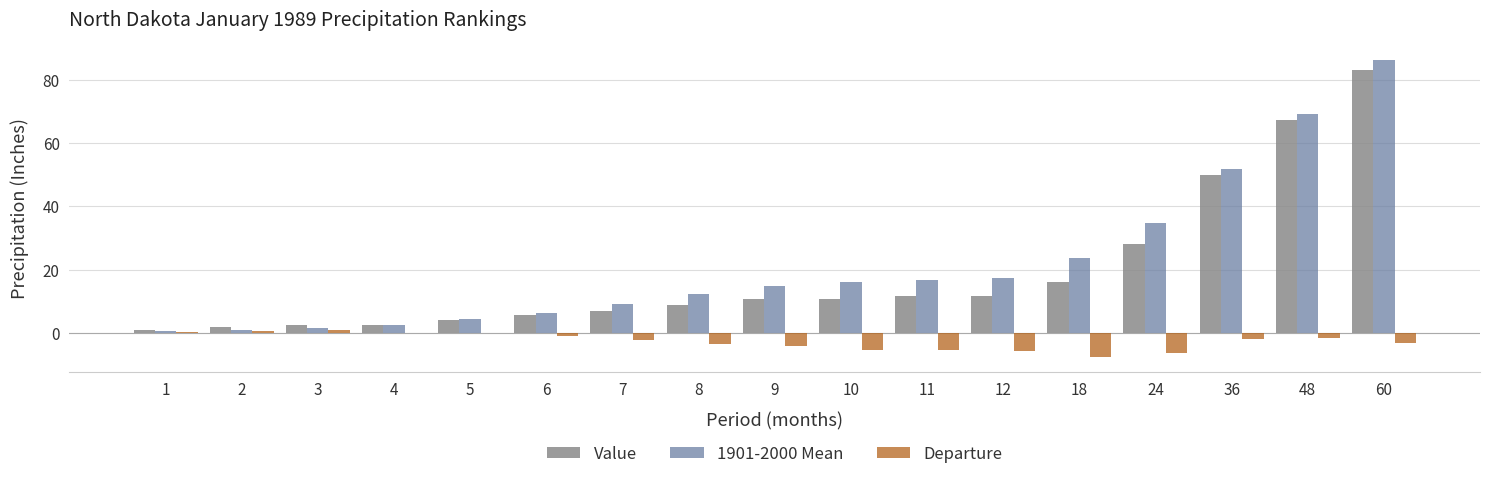

What is the average value of the Departure series?

-2.7